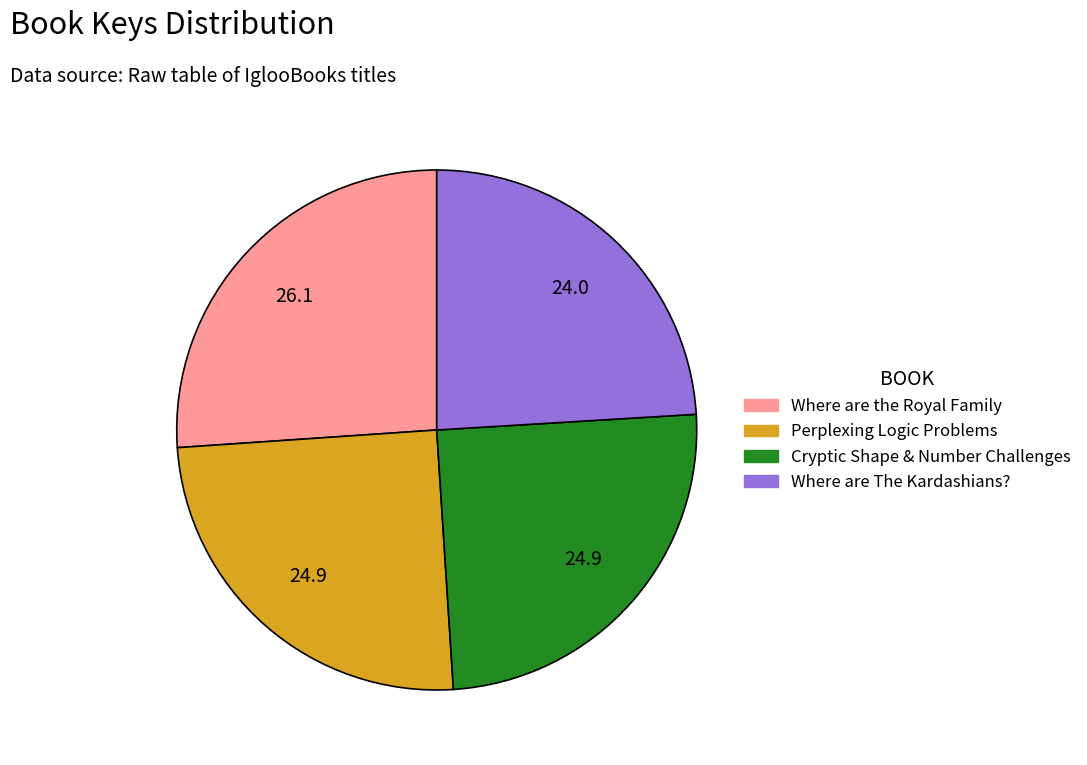

True or false: Where are The Kardashians? accounts for 32% of the total.

False